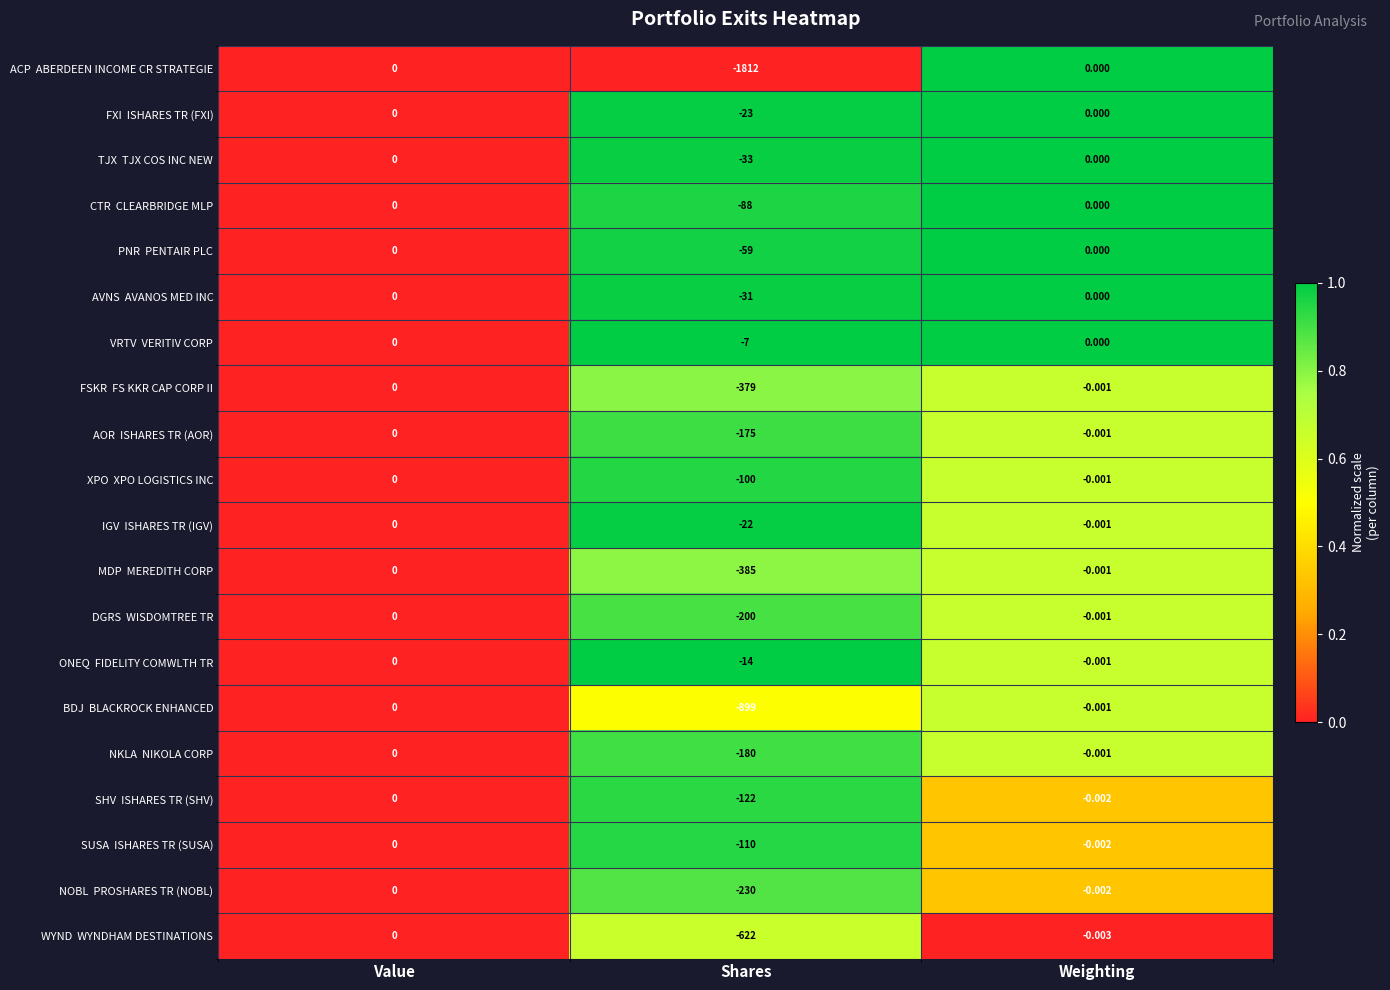

Which category has the lowest value across all series?

Shares